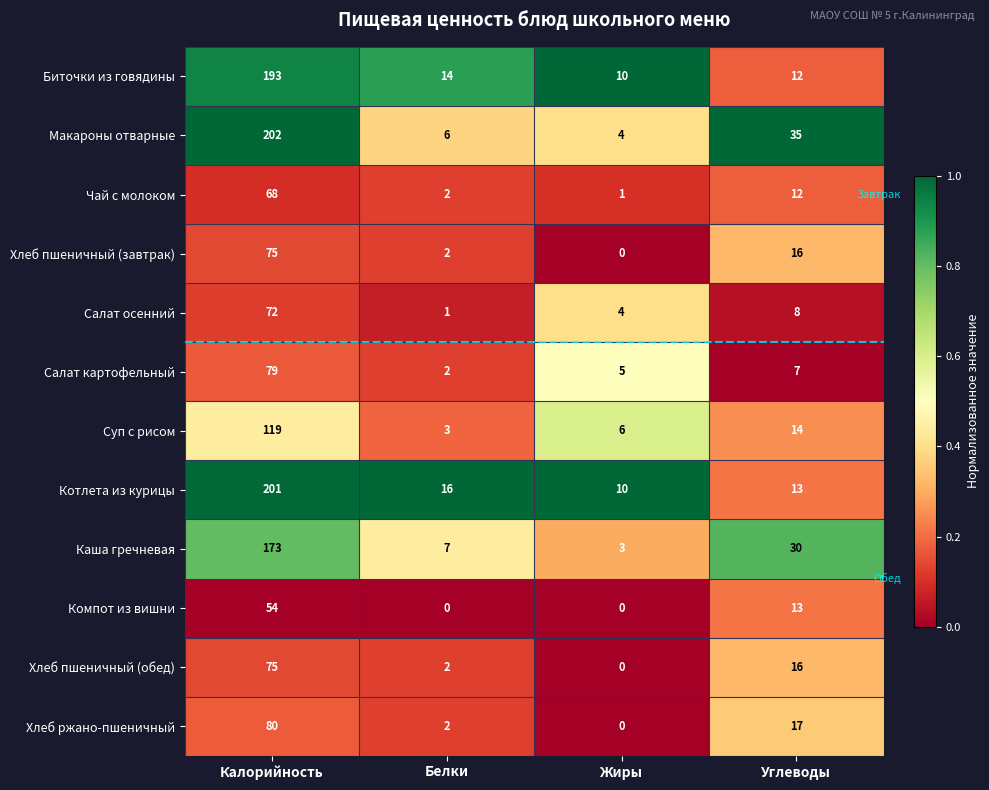

How many distinct data groups are displayed?

12